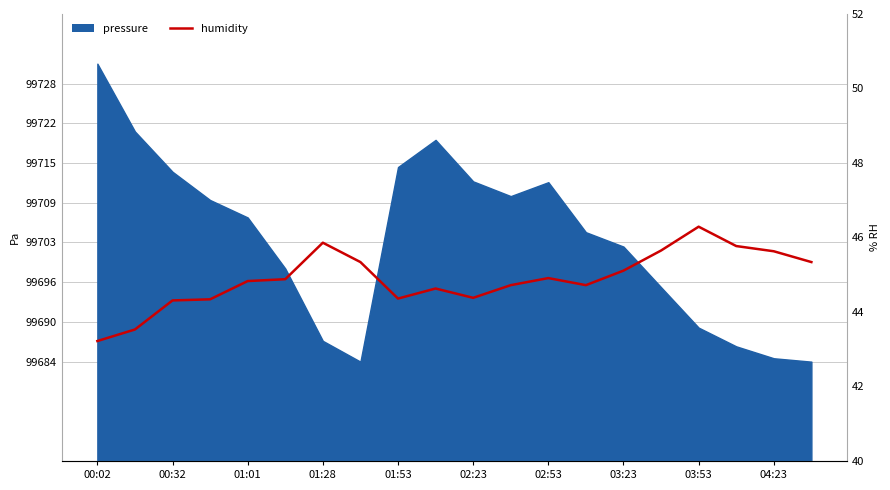

The chart shows a value of 15.8 at 17. True or false?

False